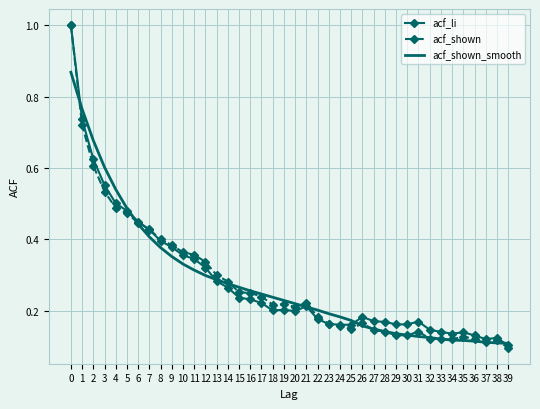

Between 20 and 31, which series saw the biggest shift?

acf_shown_smooth